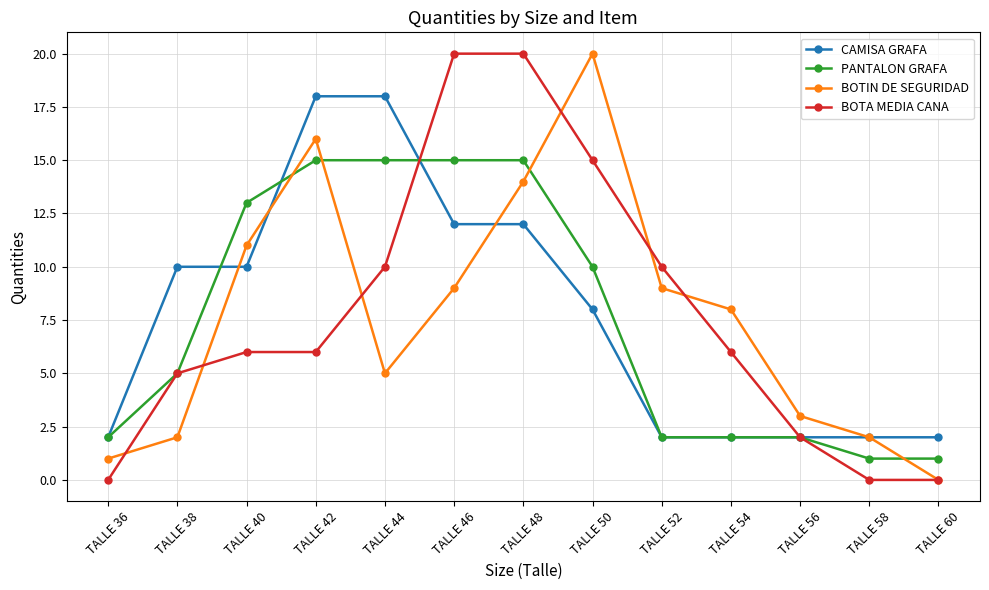

What is the greatest value displayed?

20